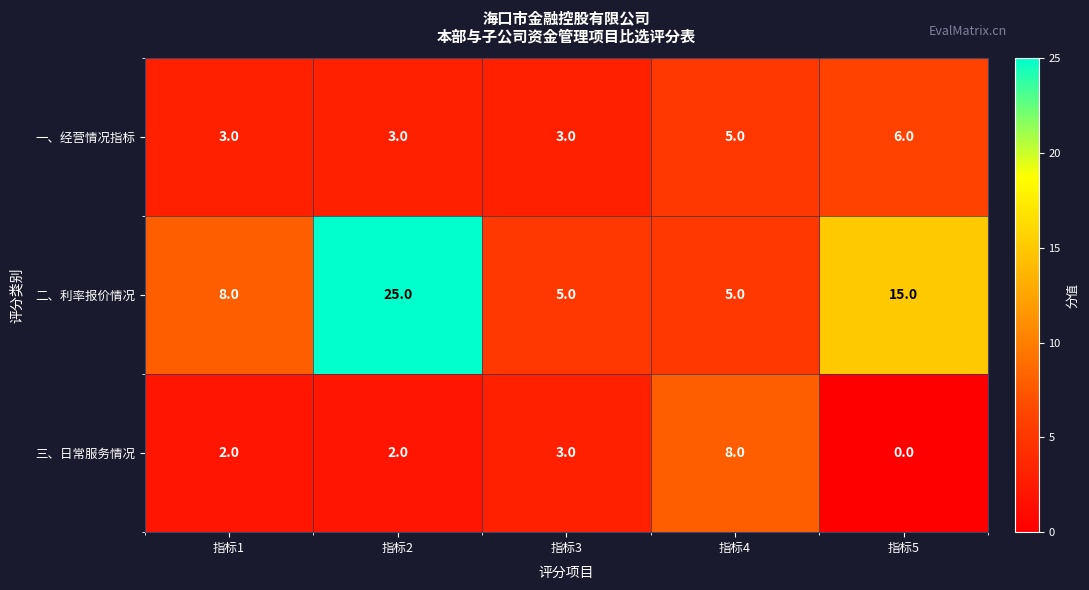

What is the total value across all series at 指标1?

13